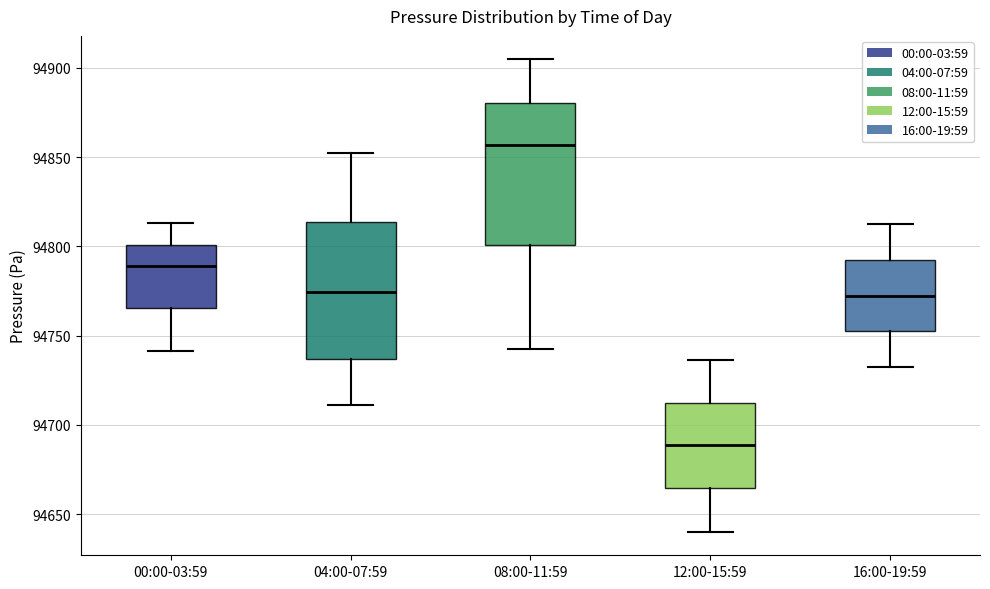

Where does the upper whisker of the box for 16:00-19:59 end on the y-axis? The values are not printed on the chart, so give them approximately, as read against the axis.

94810